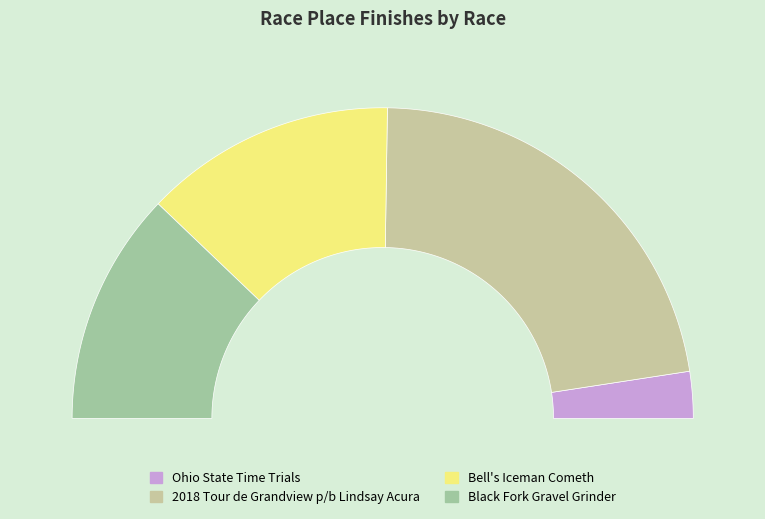

Approximately how many times larger is the value at Bell's Iceman Cometh compared to Ohio State Time Trials?

5.4